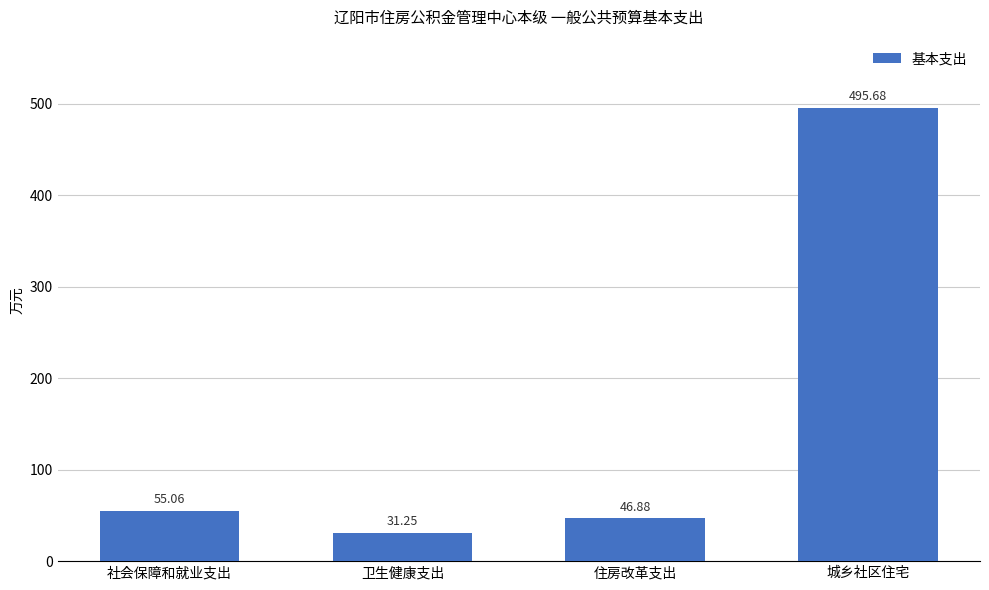

How many data points are less than 55?

2